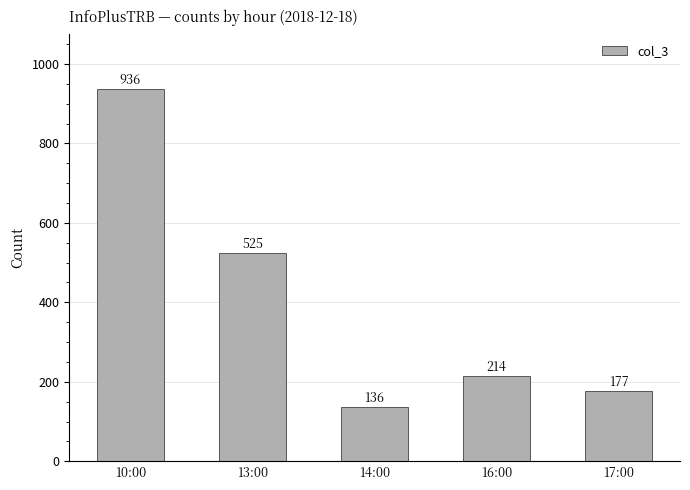

Reading left to right, transcribe all the data shown in this chart.

936	525	136	214	177